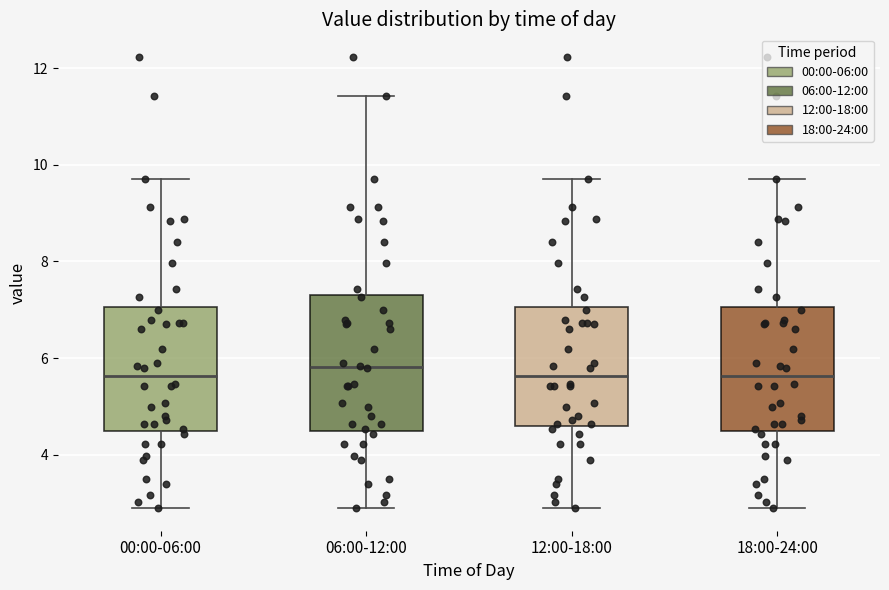

Reading left to right, read every box against the y-axis: the position of its median line, the range the box covers, and the ends of its whiskers. The values are not printed on the chart, so give them approximately, as read against the axis.

00:00-06:00: median 5.6, box 4.6 to 7.0, whiskers 3.0 to 9.8
06:00-12:00: median 5.8, box 4.6 to 7.4, whiskers 3.0 to 11.4
12:00-18:00: median 5.6, box 4.6 to 7.0, whiskers 3.0 to 9.8
18:00-24:00: median 5.6, box 4.6 to 7.0, whiskers 3.0 to 9.8